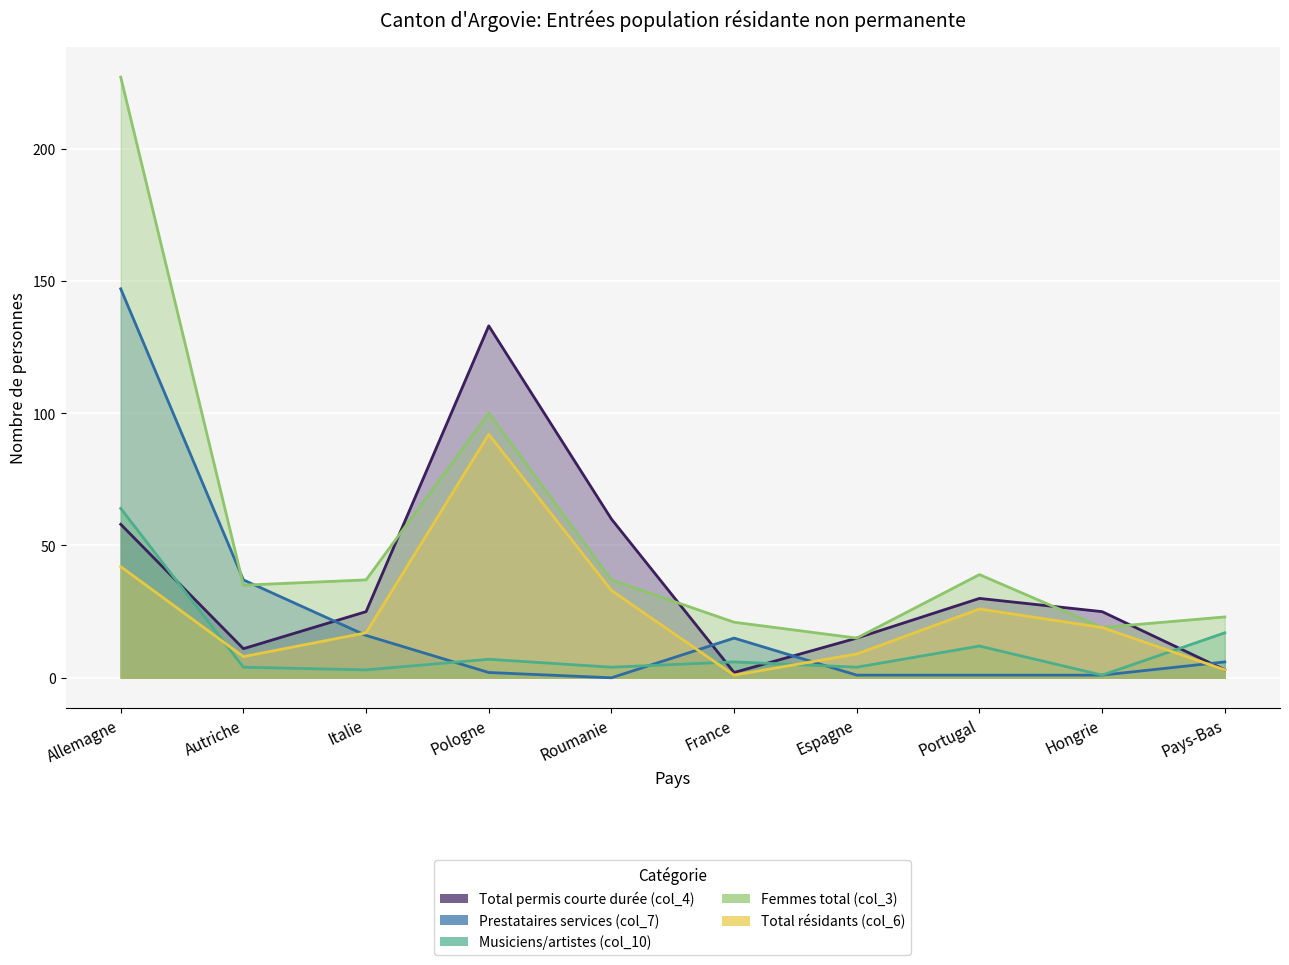

What are all the series names shown in the legend?

Total permis courte durée (col_4), Prestataires services (col_7), Musiciens/artistes (col_10), Femmes total (col_3), Total résidants (col_6)